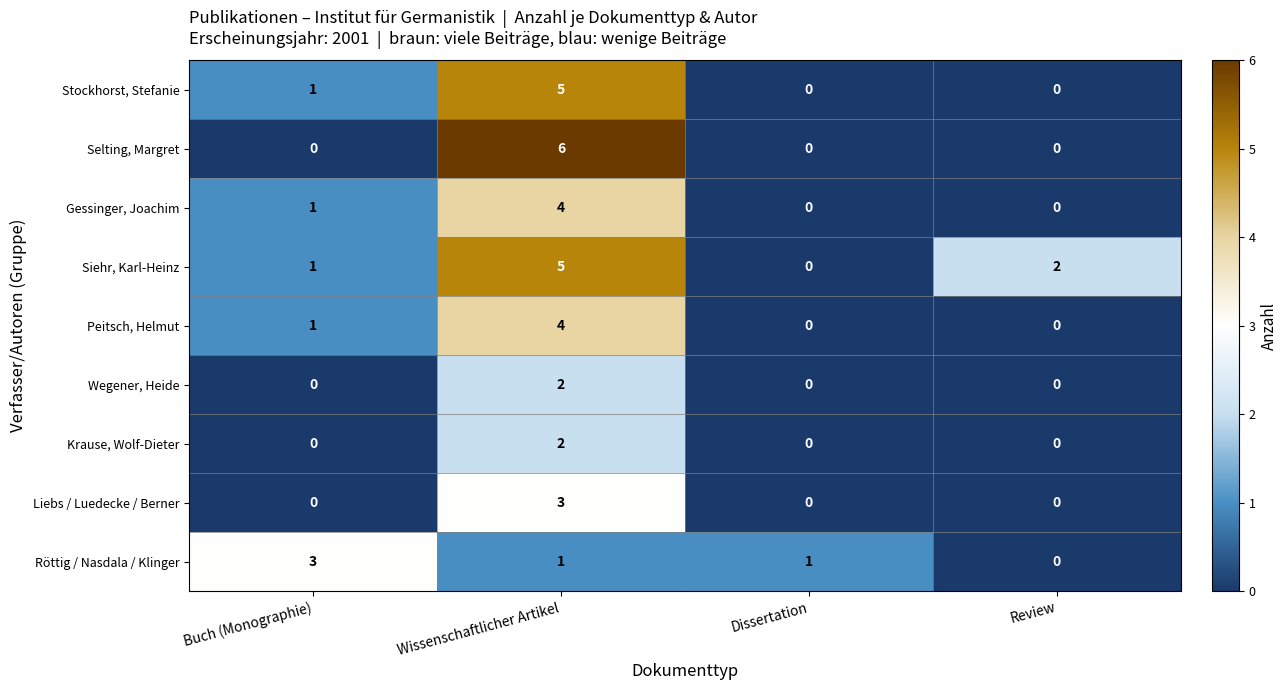

At how many categories does at least one series exceed 0?

4